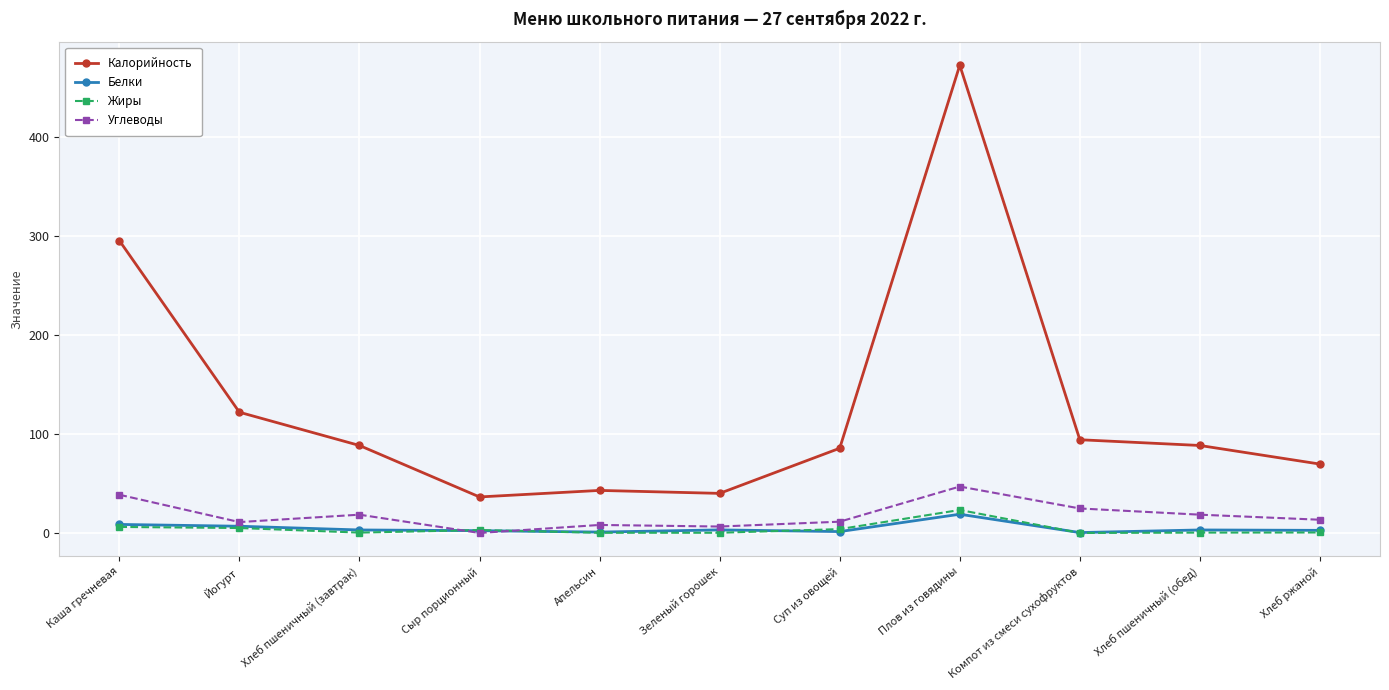

Which label corresponds to the largest value in the chart?

Плов из говядины